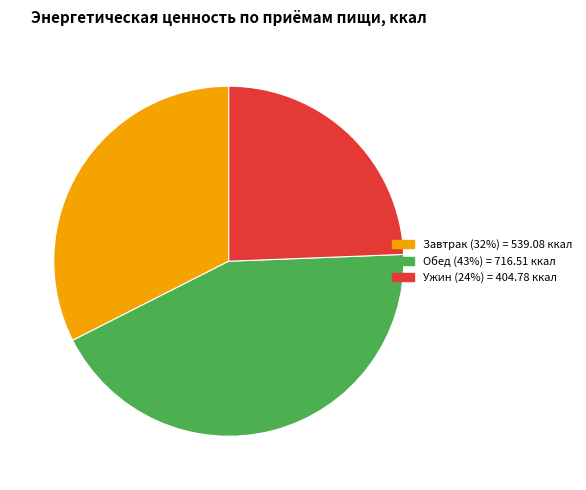

Is there a majority slice in this chart?

No